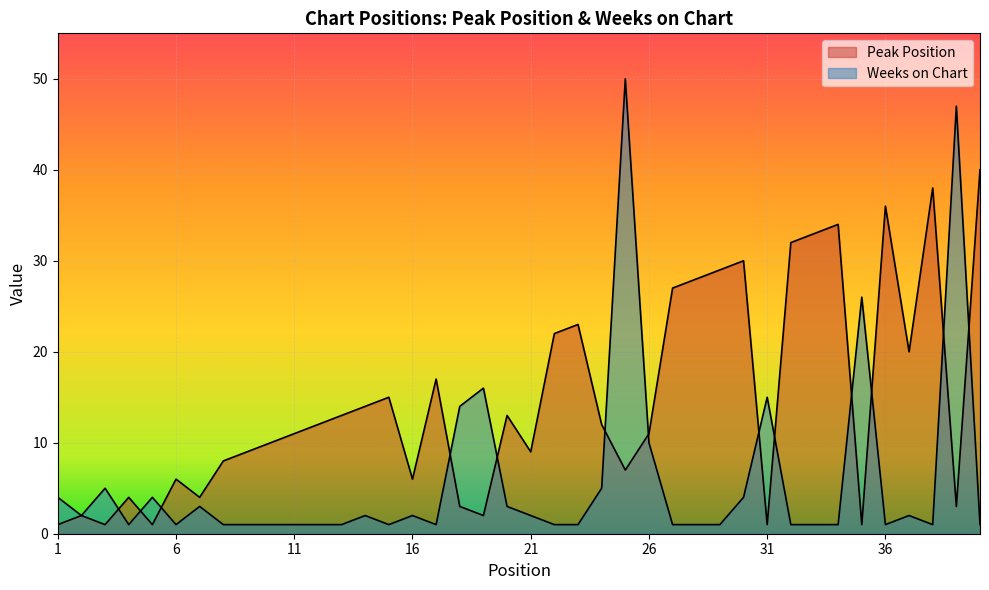

What is the value of the Weeks on Chart point at the 3rd from the left?

5